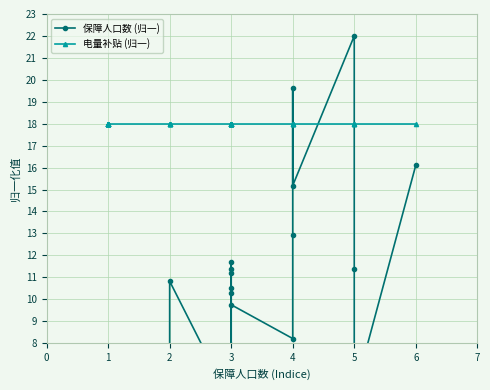

Does the chart have visible grid lines?

Yes